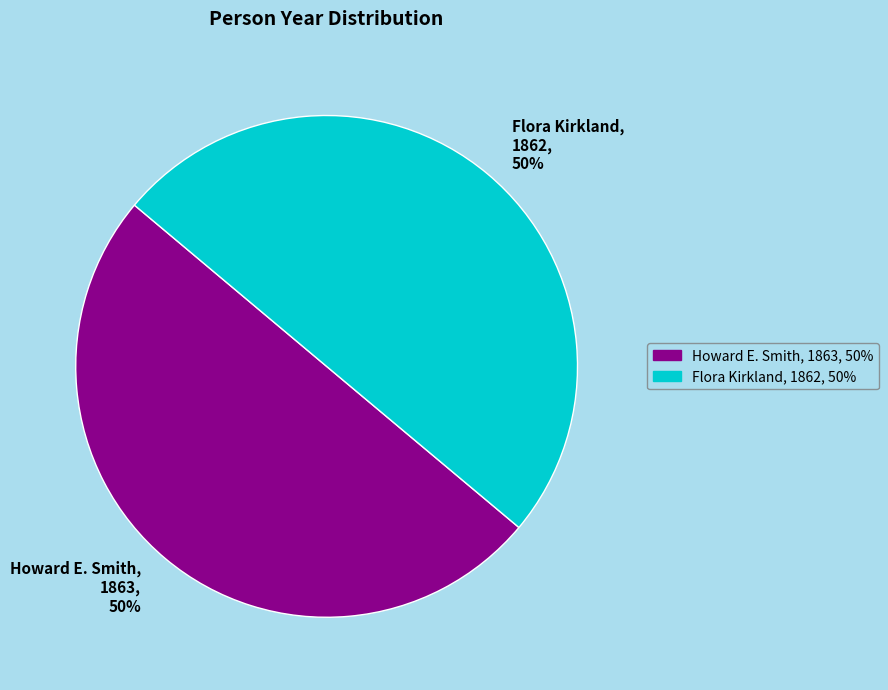

Count the number of slices in the pie.

2